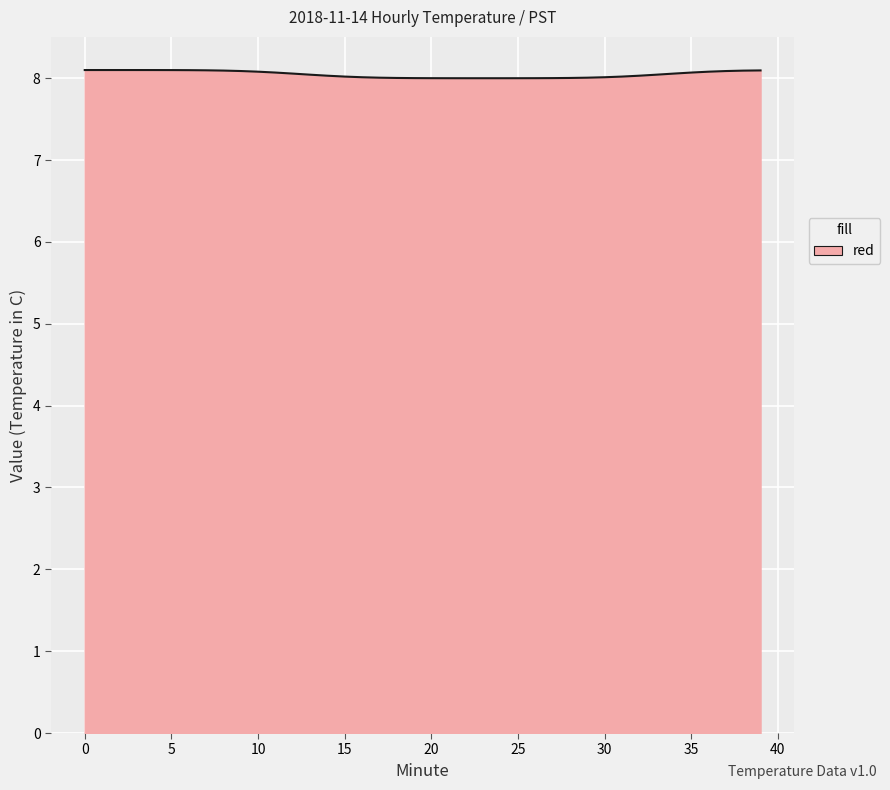

What is the maximum value shown in the chart?

8.1